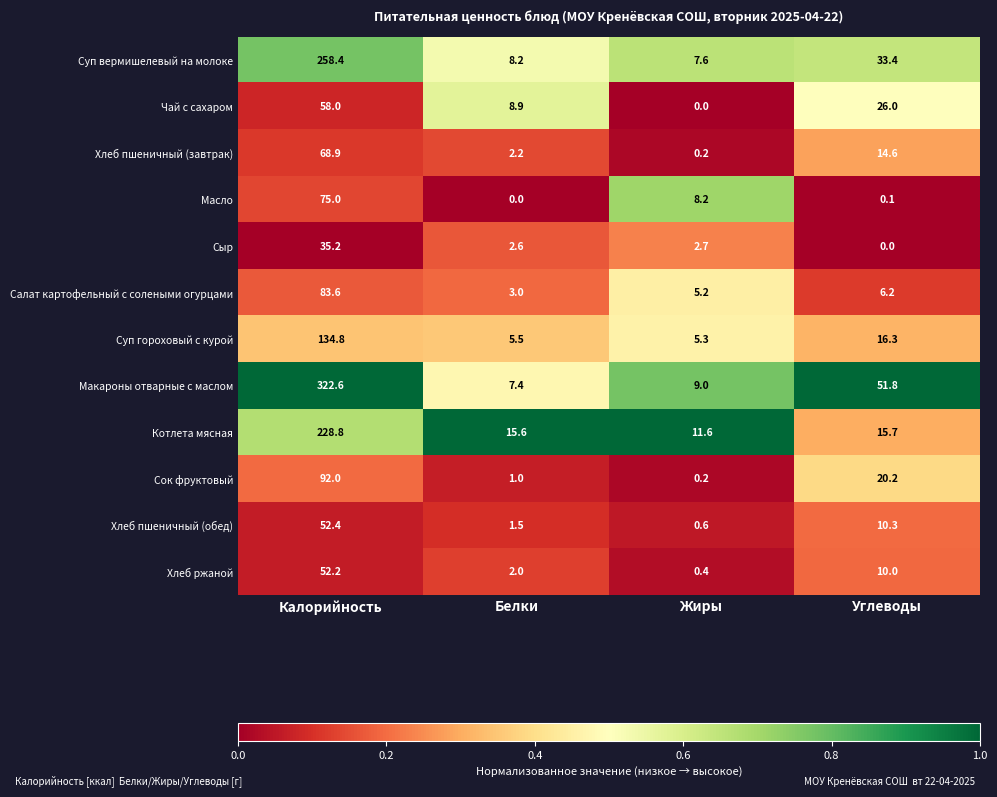

At how many categories does at least one series exceed 0?

4